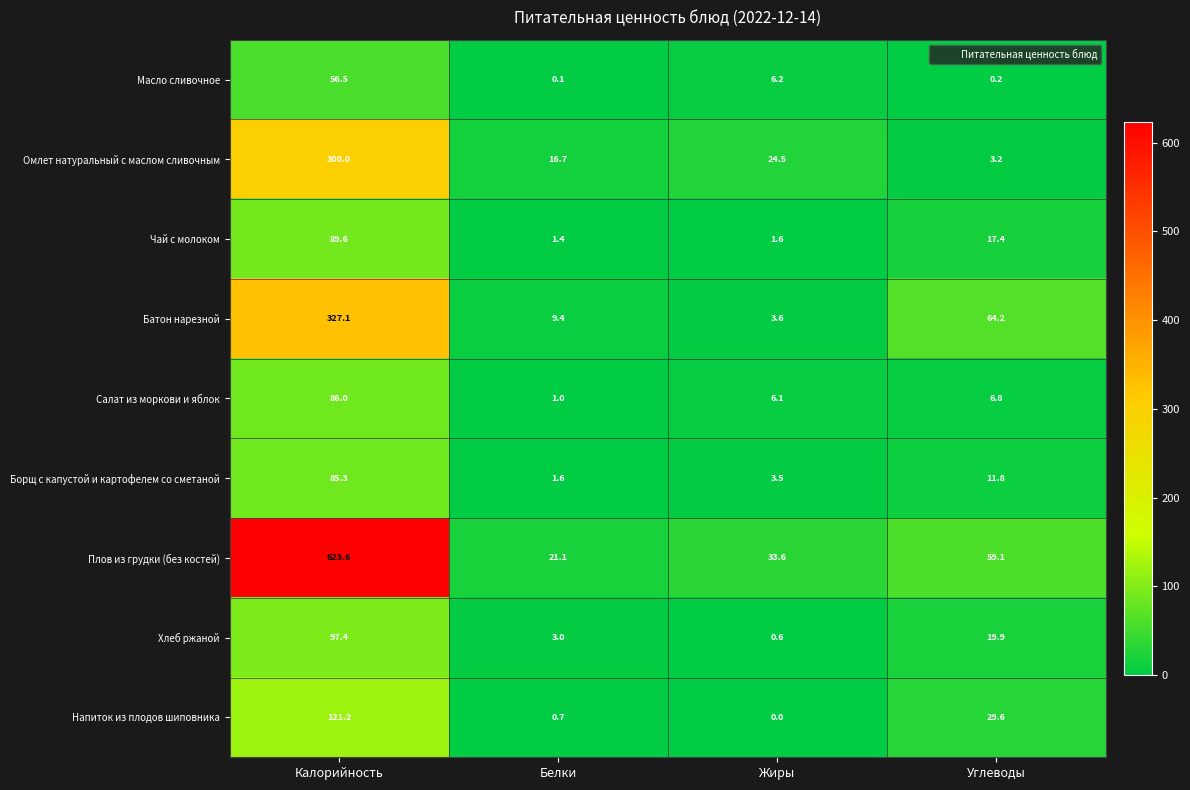

How many categories are shown in the chart?

4